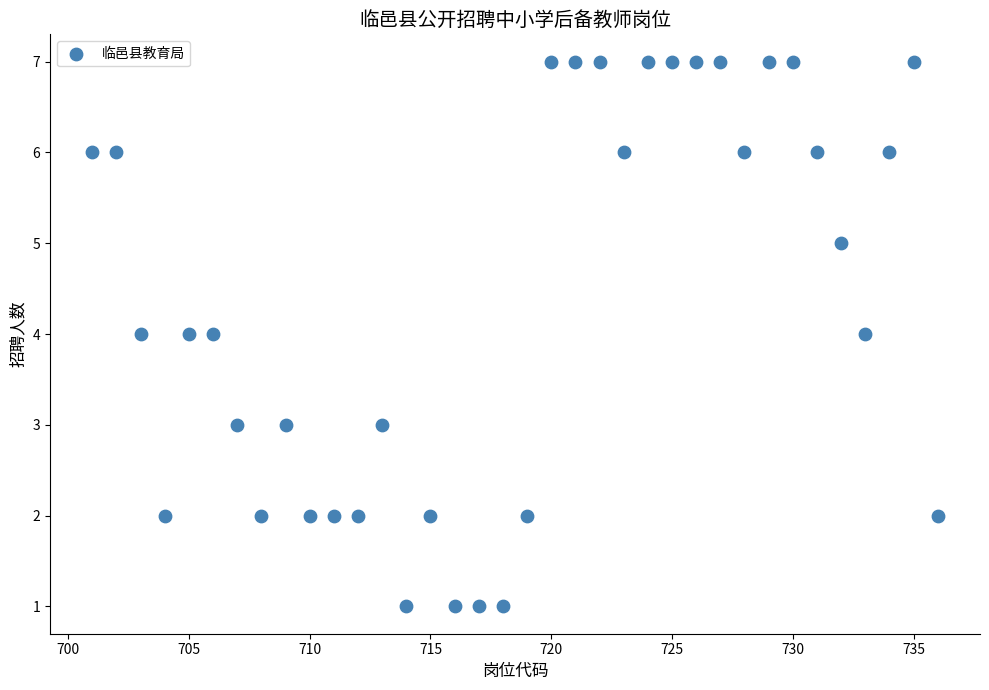

What is the range of Y values (max minus min)?

6